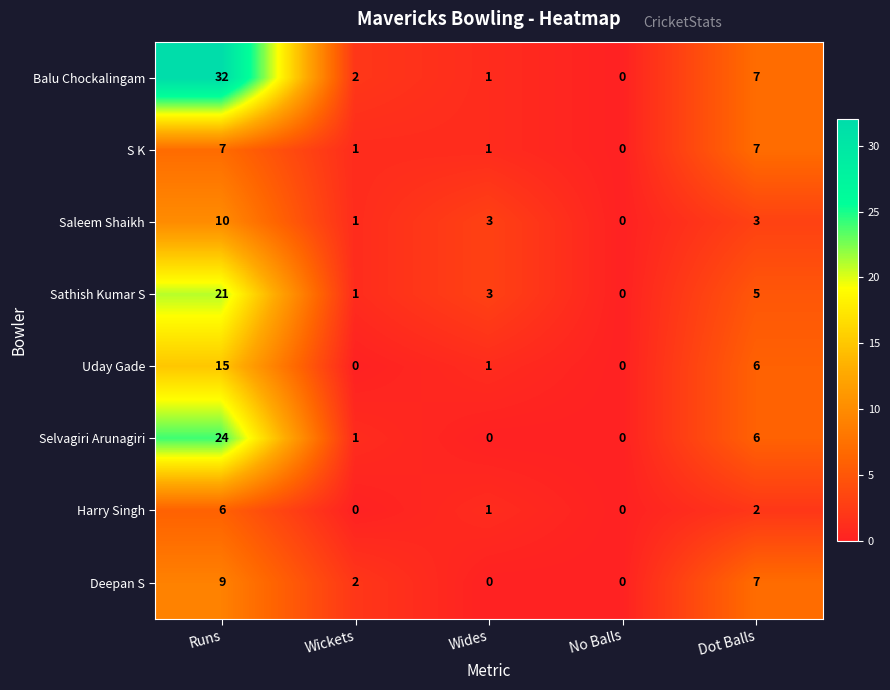

What is the total value across all series at Wickets?

8